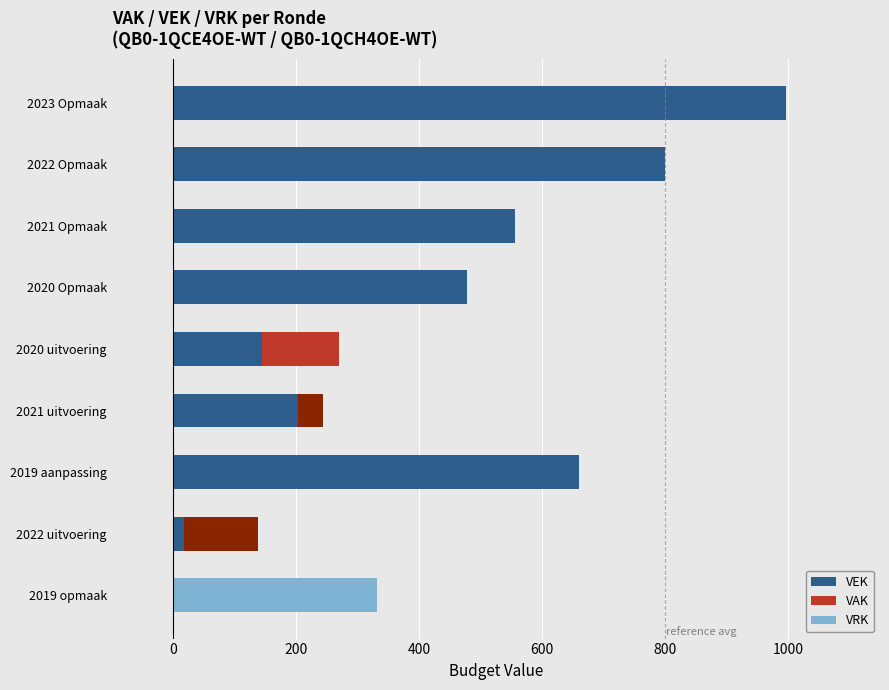

What is the highest value of the VAK series?

126